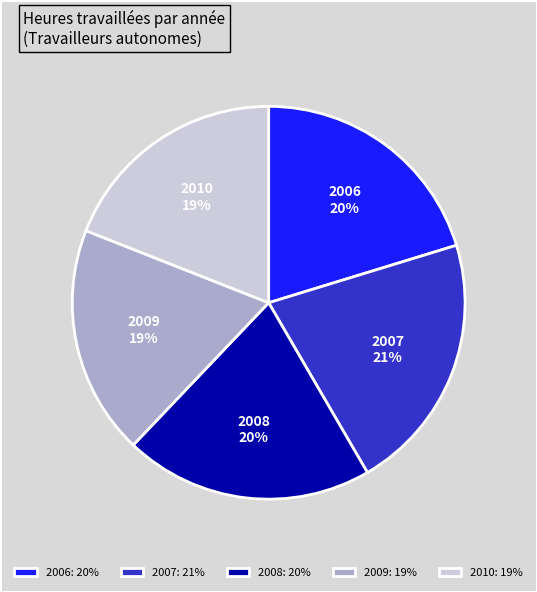

Is it true that 2009 is 19% of the pie?

True